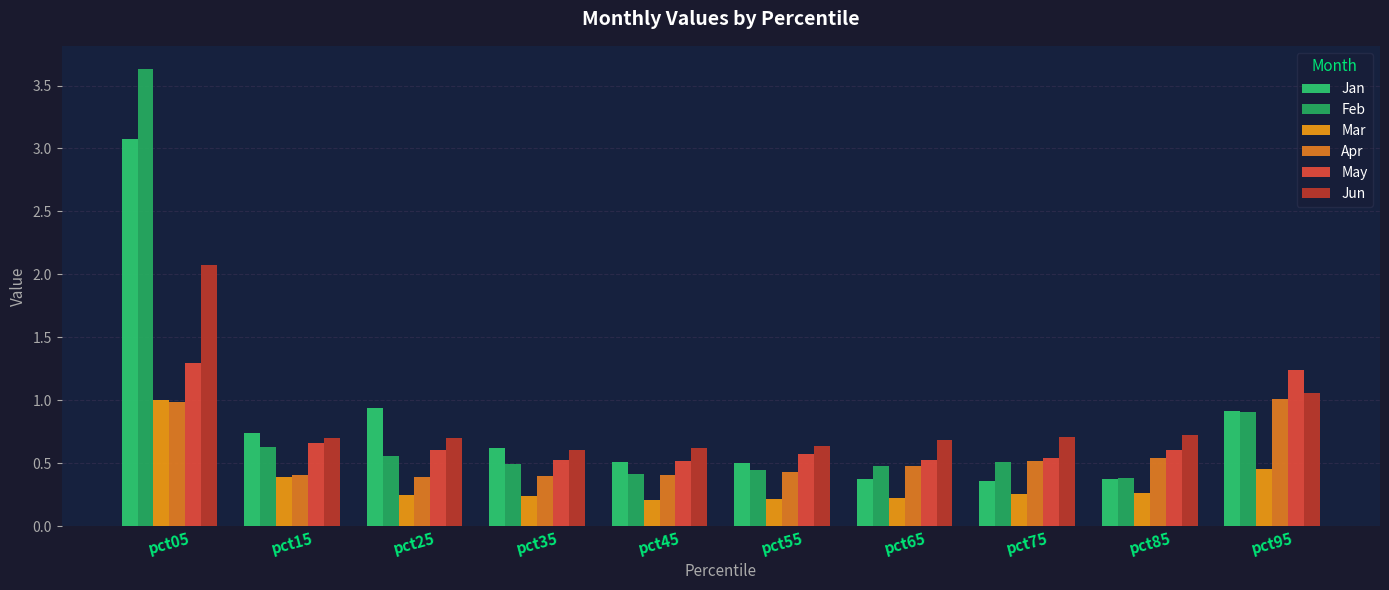

How many groups of bars are there?

10